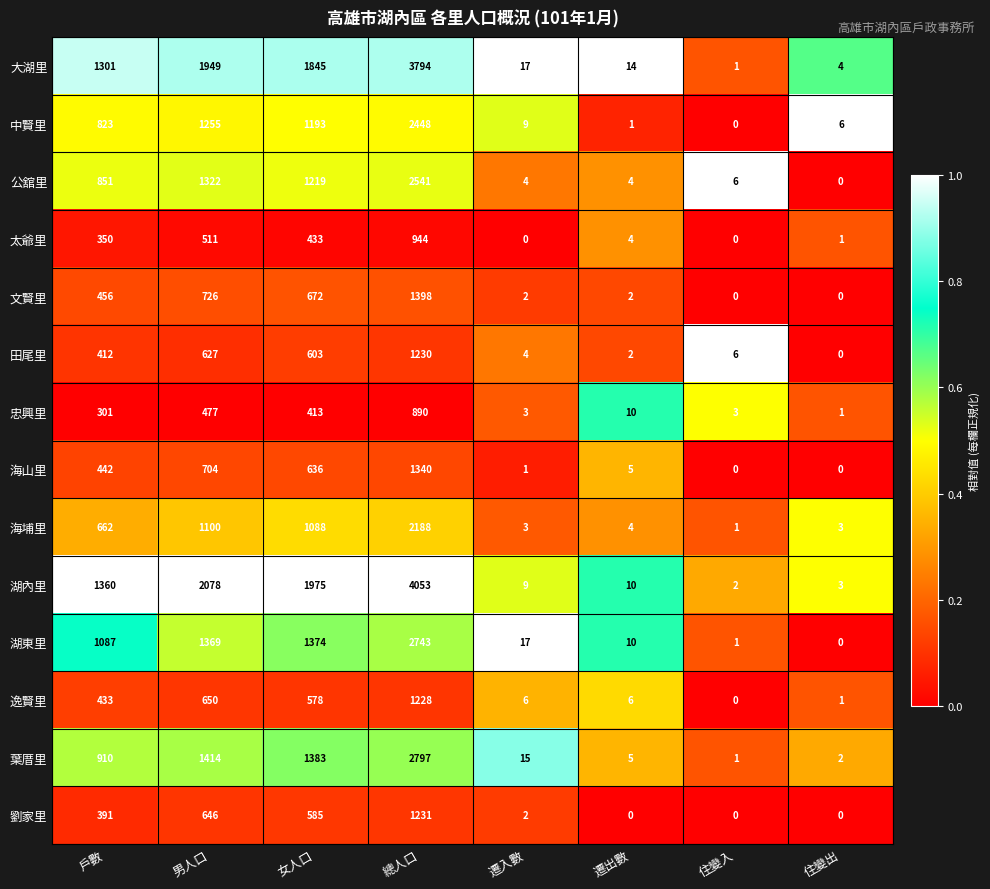

Which series has the widest spread of values?

湖內里